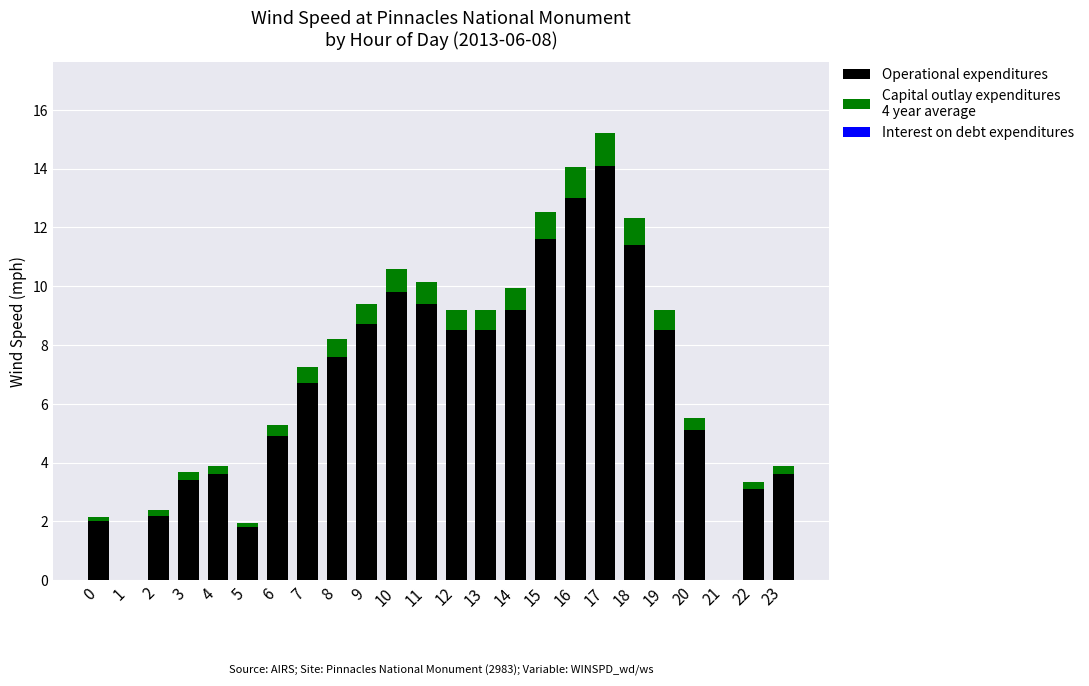

How many categories are shown in the chart?

24